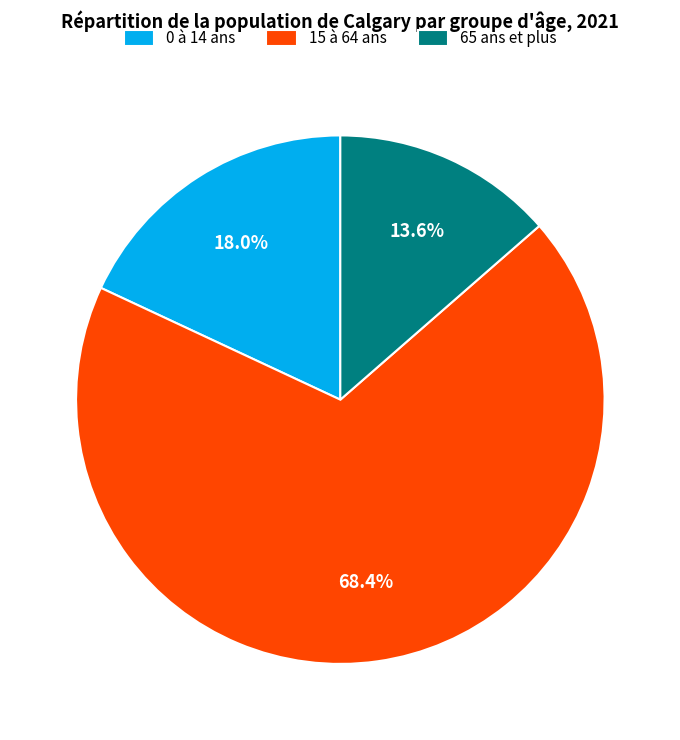

To the nearest percent, what is the difference between the 65 ans et plus and 0 à 14 ans slice percentages?

4%